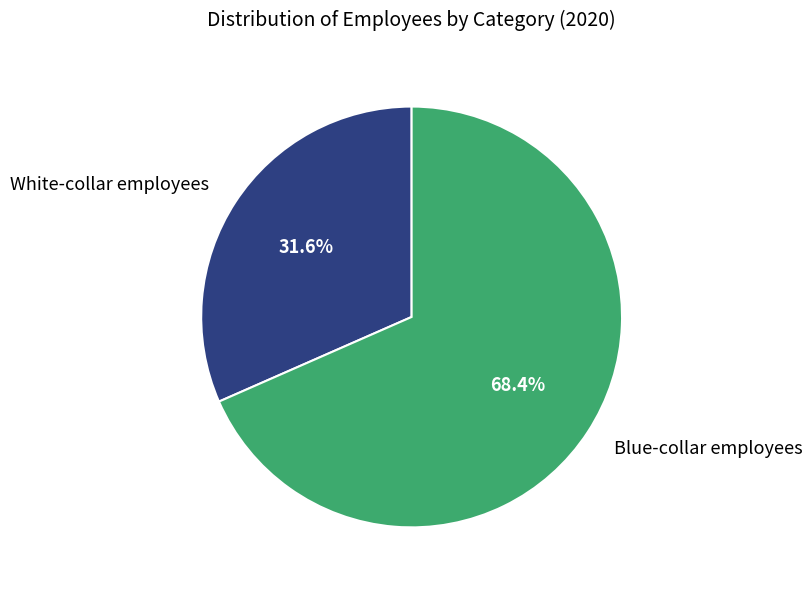

Is there any slice that represents more than half of the pie?

Yes